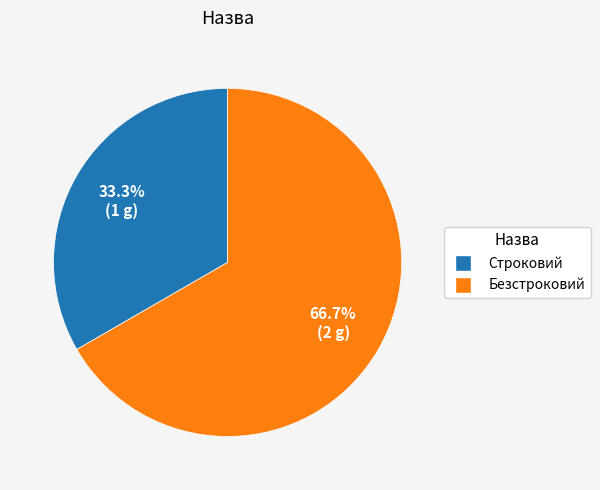

How many segments does this pie chart have?

2